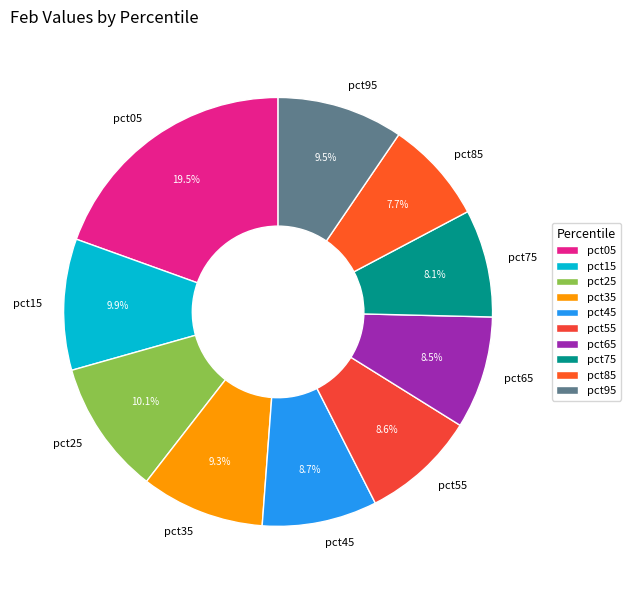

What percentage is the pct55 slice, to the nearest percent?

9%